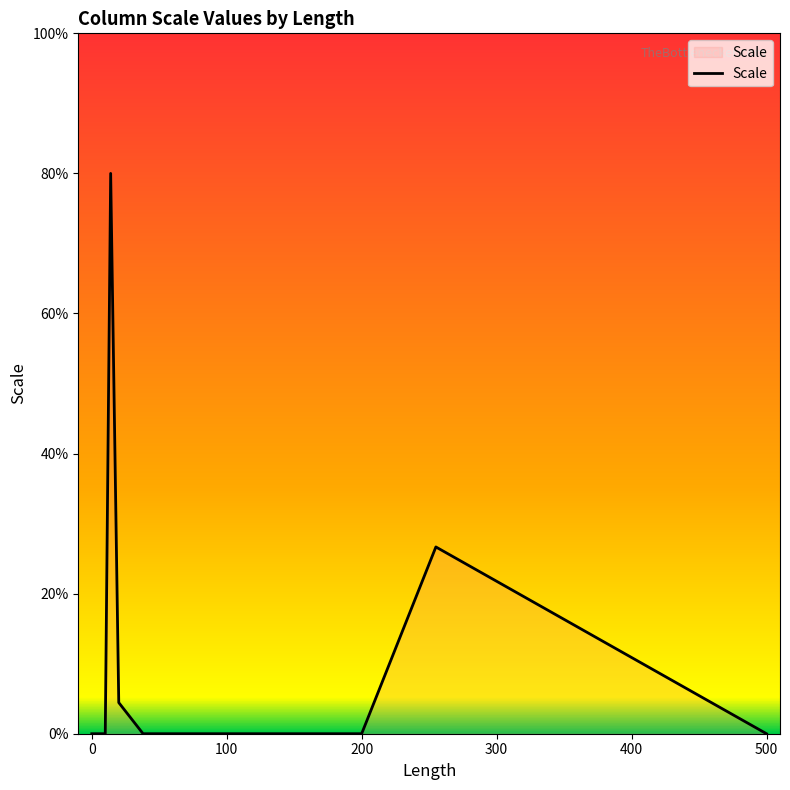

True or false: the data has more than 2 interior local peaks.

False